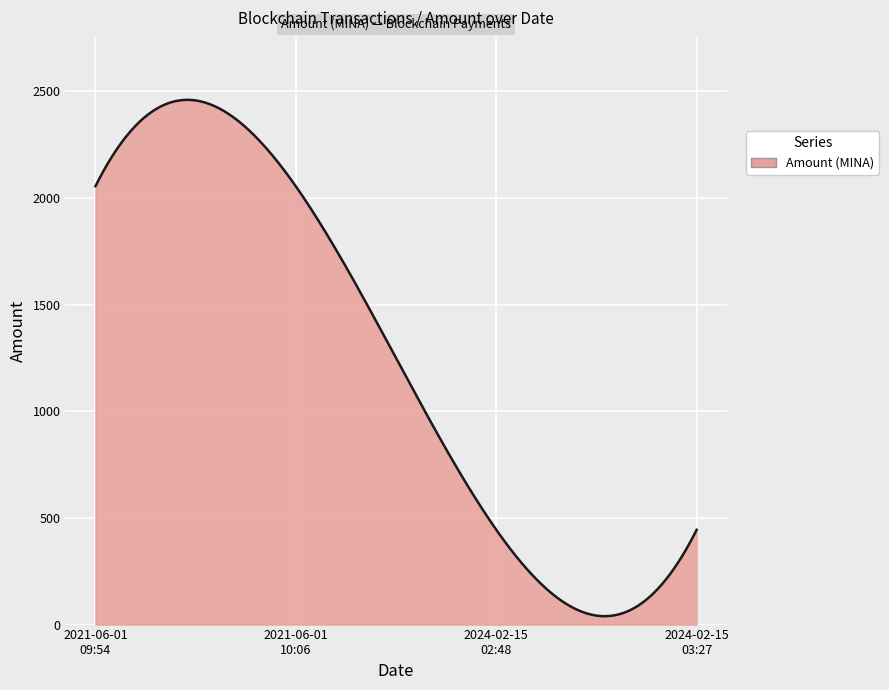

What is the difference between the maximum and minimum values?

2420.0